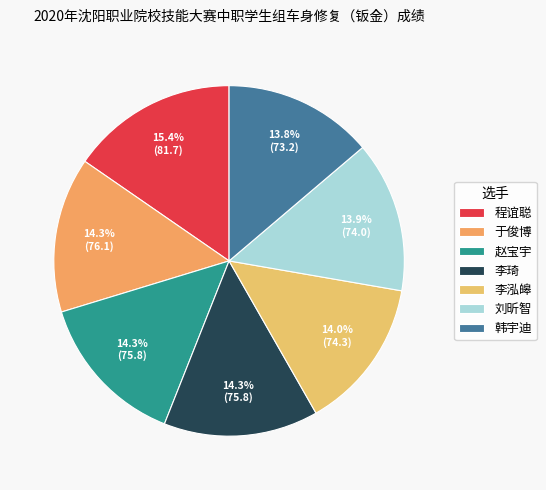

True or false: 李琦 accounts for 14% of the total.

True